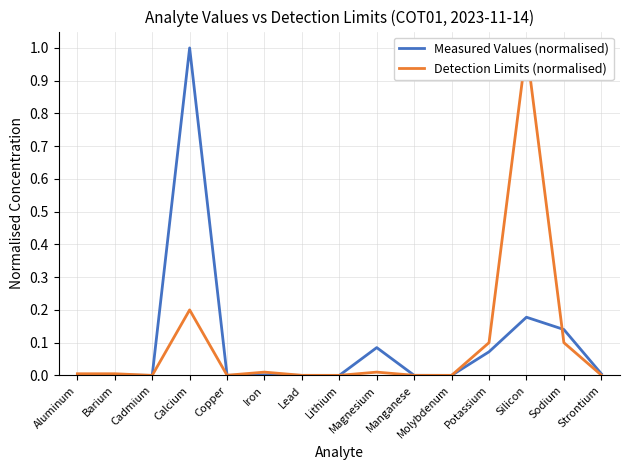

At which category is the sum across all series the highest?

Calcium